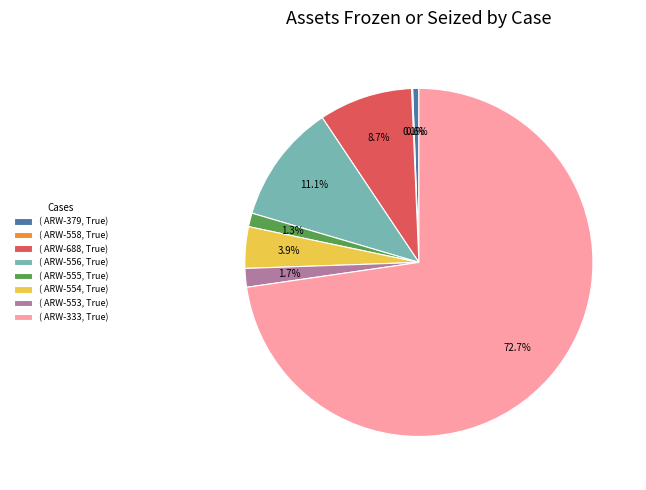

To the nearest percent, what is the average slice percentage?

12%